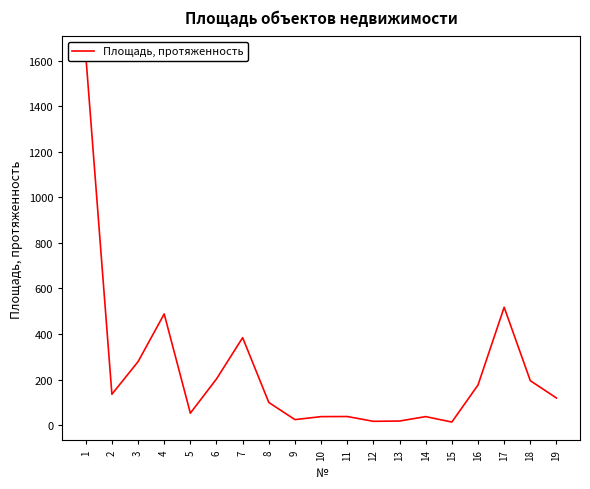

How many series are shown in this chart?

1